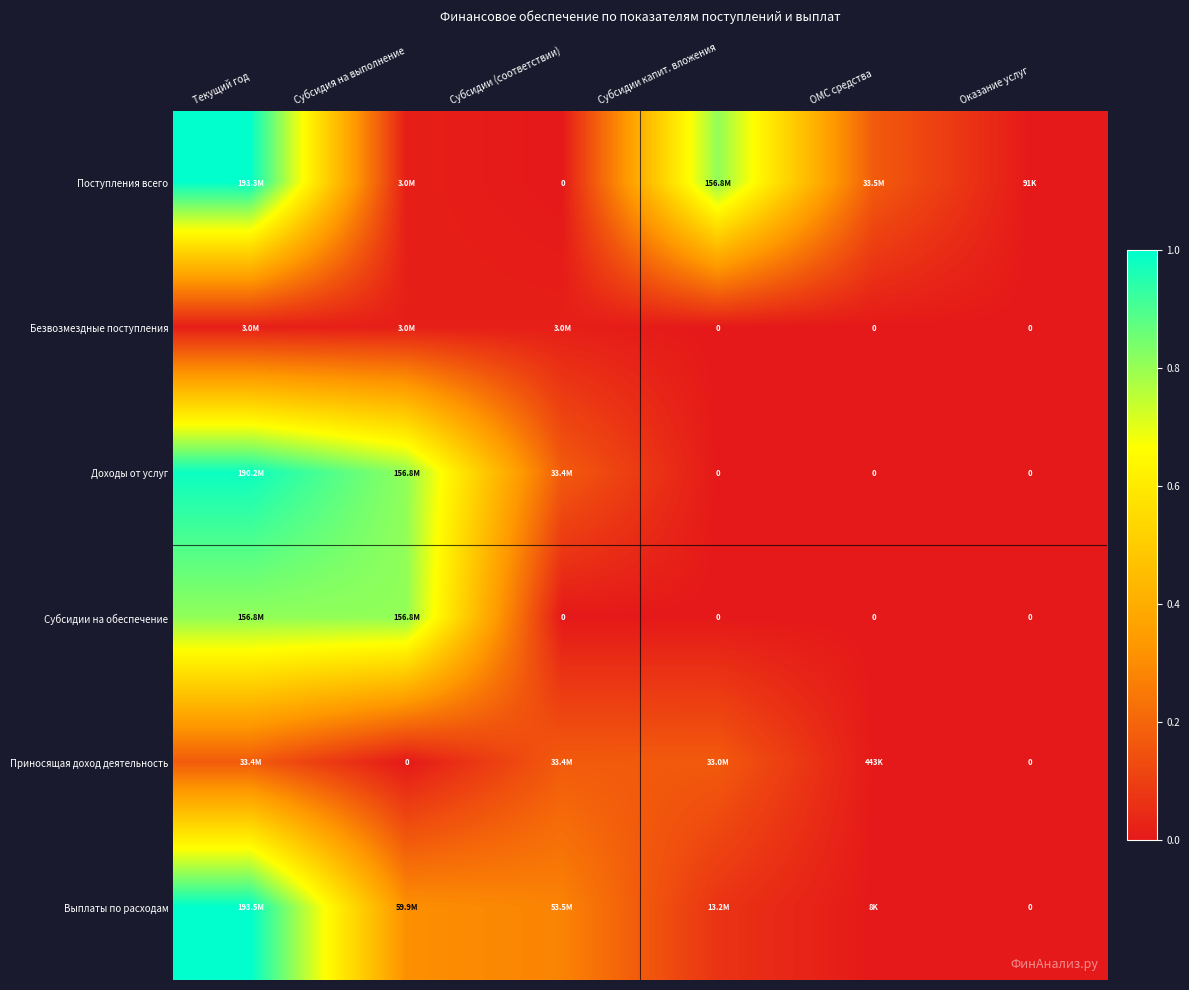

Rank the series by their maximum value, from highest to lowest.

Выплаты по расходам, Поступления всего, Доходы от услуг, Субсидии на обеспечение, Приносящая доход деятельность, Безвозмездные поступления